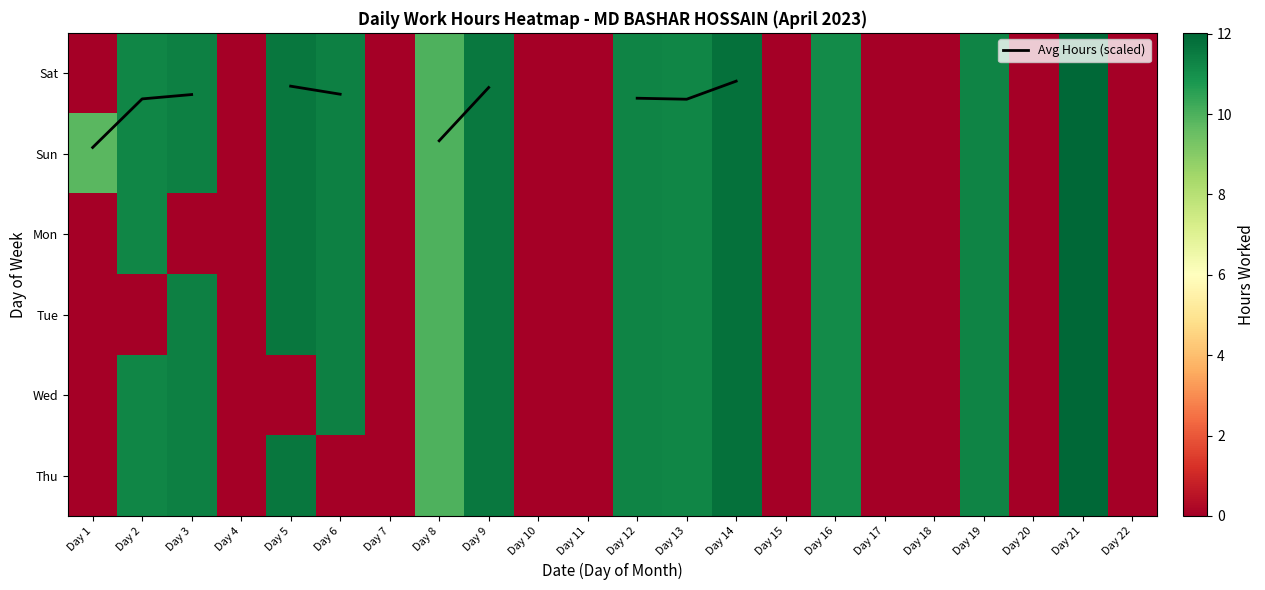

True or false: Tue has a value of -4.1 at Day 7.

False